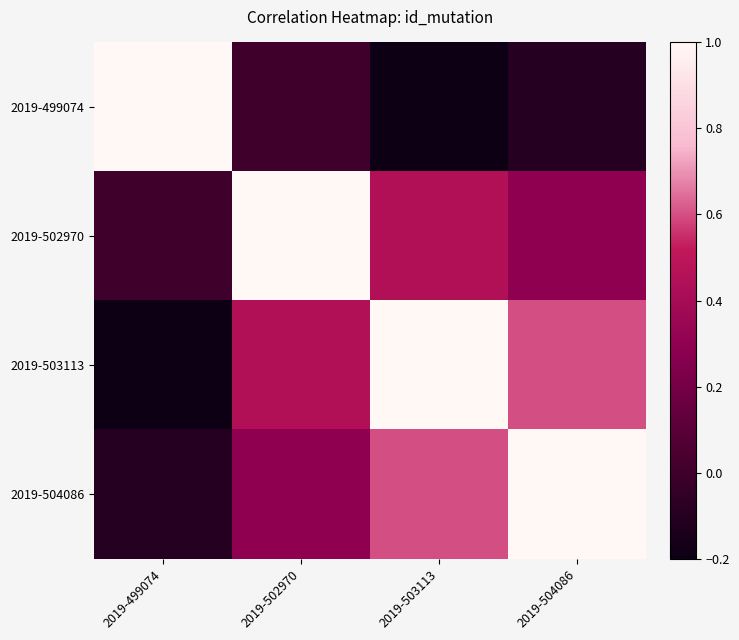

Reading left to right, list all the values displayed in this chart.

2019-499074: 2019-499074=1.0	2019-502970=0.0	2019-503113=-0.2	2019-504086=-0.1
2019-502970: 2019-499074=0.0	2019-502970=1.0	2019-503113=0.5	2019-504086=0.3
2019-503113: 2019-499074=-0.2	2019-502970=0.5	2019-503113=1.0	2019-504086=0.6
2019-504086: 2019-499074=-0.1	2019-502970=0.3	2019-503113=0.6	2019-504086=1.0